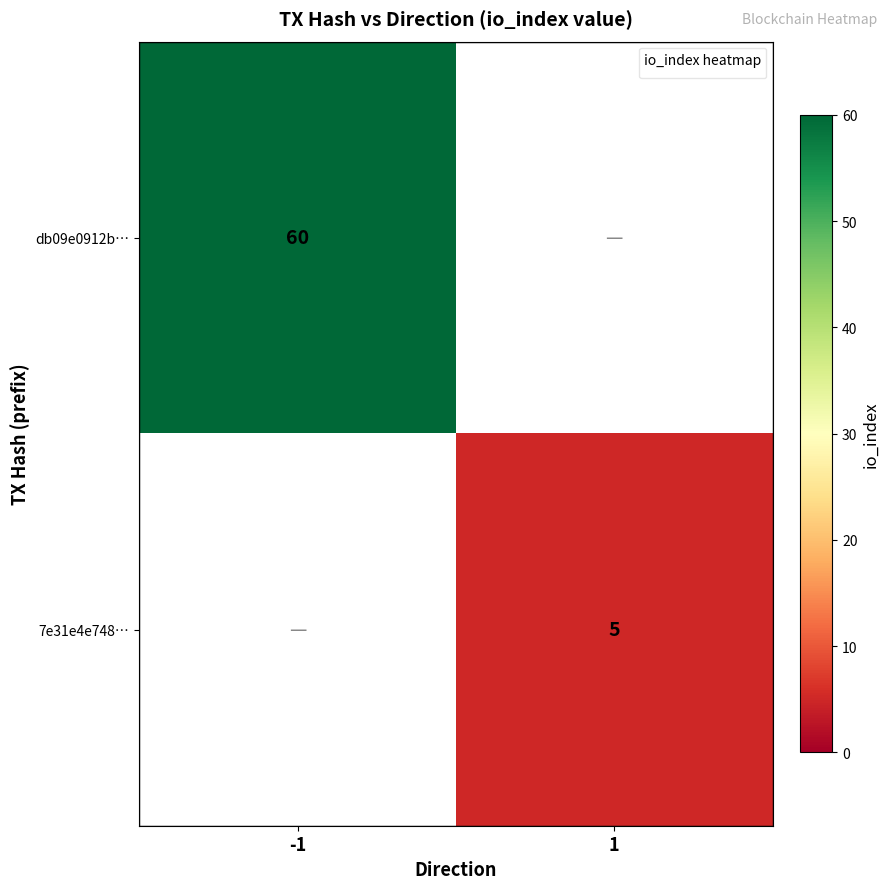

Is the value of 7e31e4e748… at 1 greater than the value of db09e0912b… at -1?

No